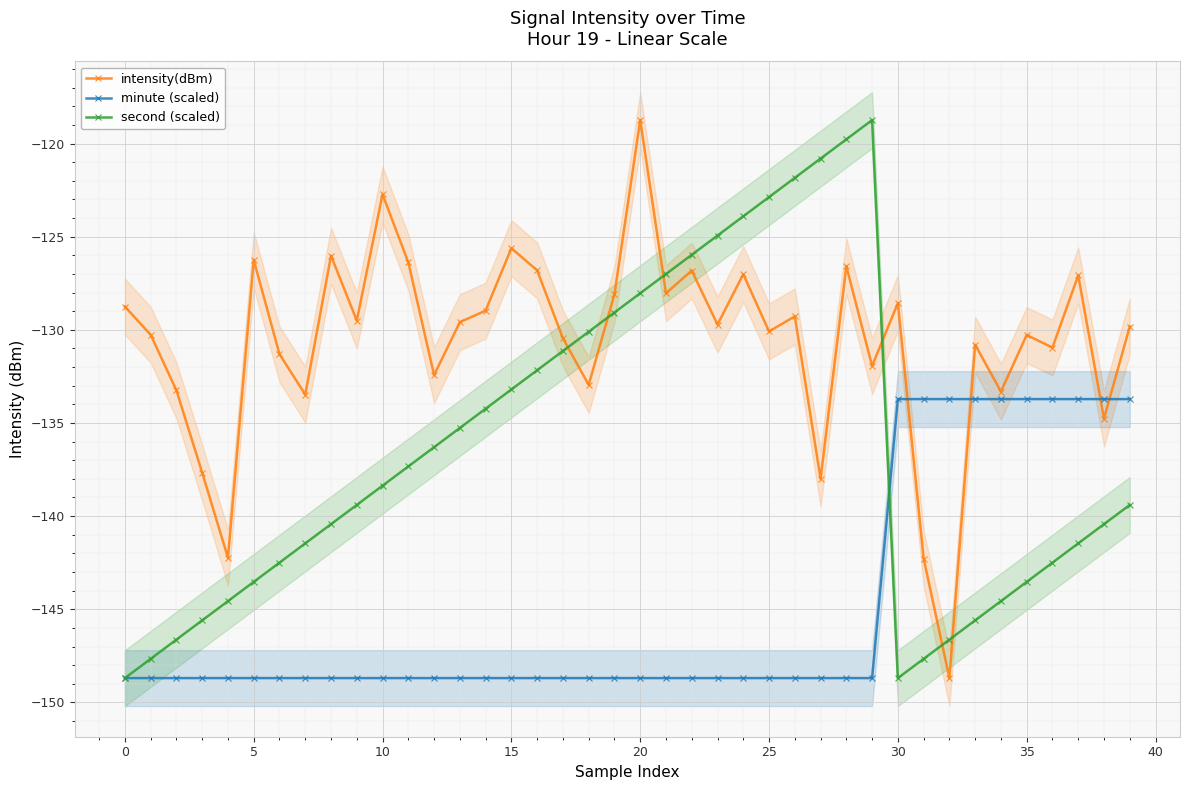

Where is the first local maximum for intensity(dBm)?

5